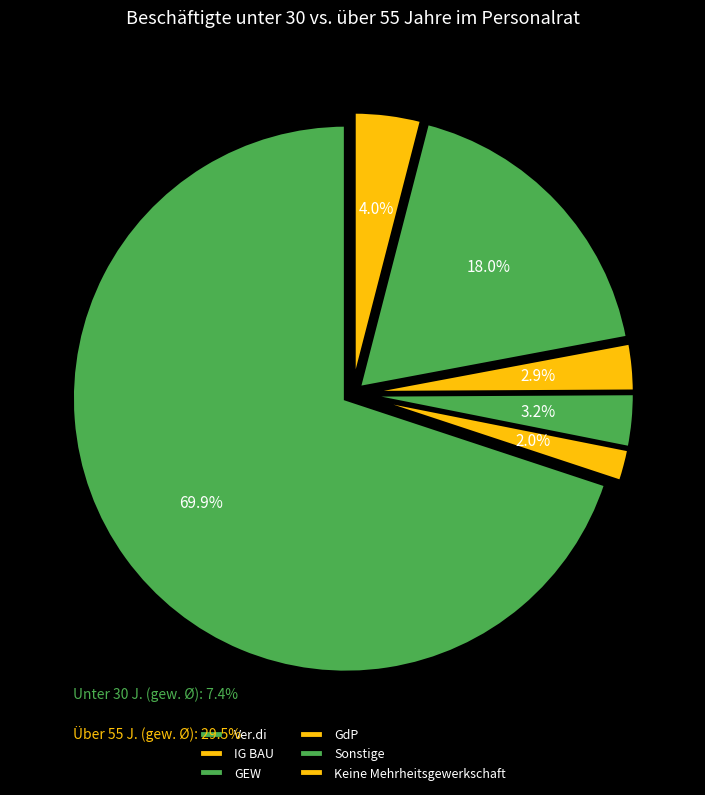

How many segments does this pie chart have?

6